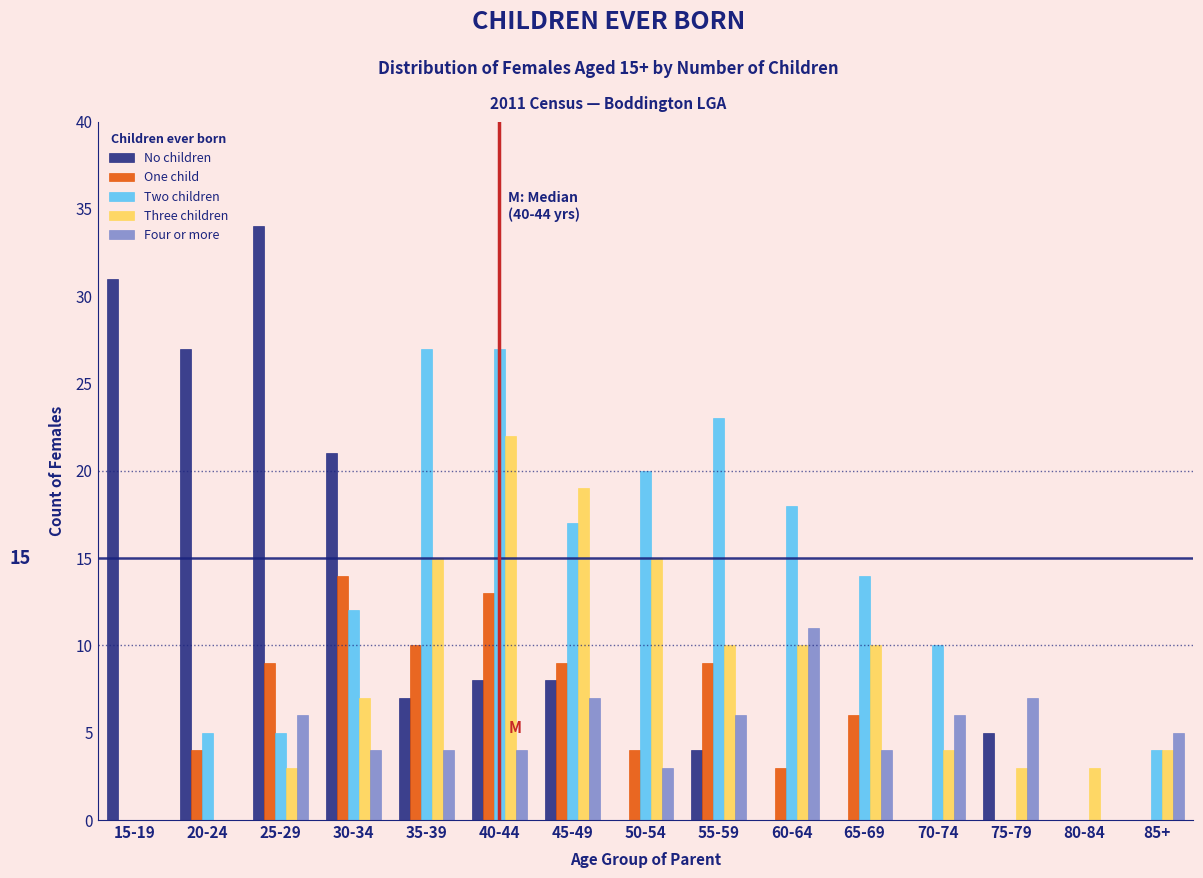

True or false: No children has a value of 54 at 25-29.

False